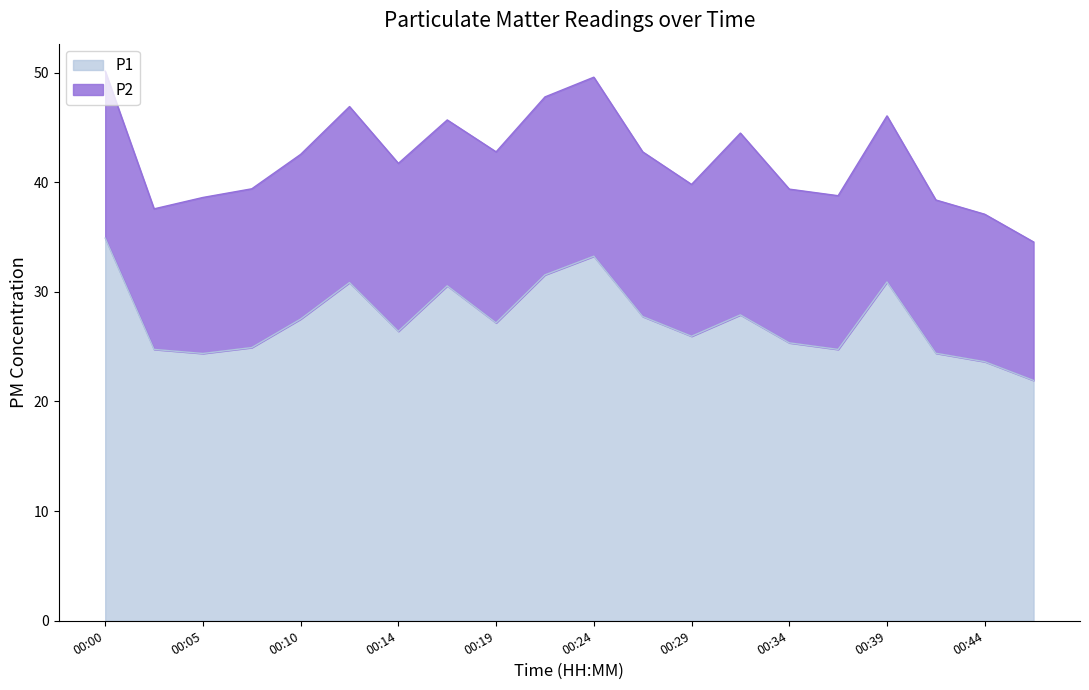

Which has a higher value, 00:27 or 00:10?

00:27